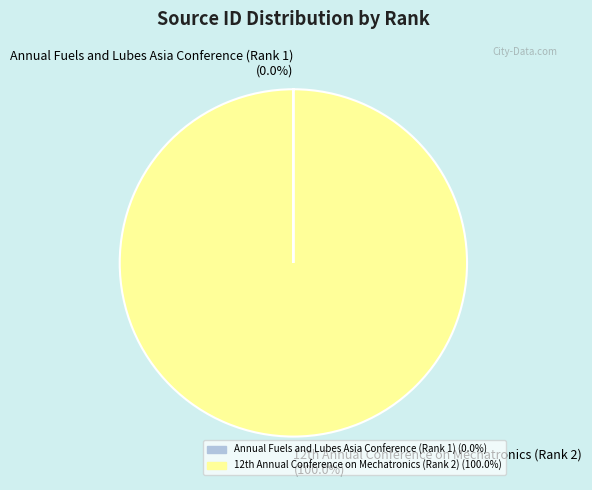

Is there a majority slice in this chart?

Yes